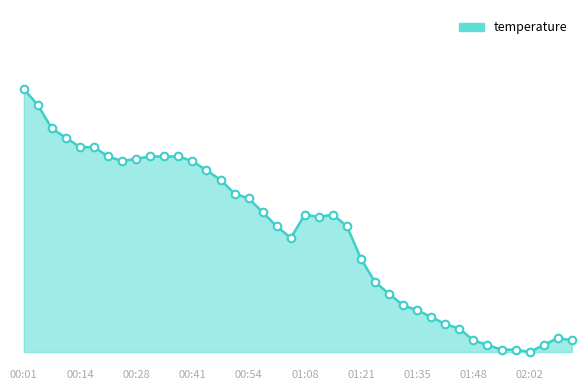

Does the chart have visible grid lines?

No